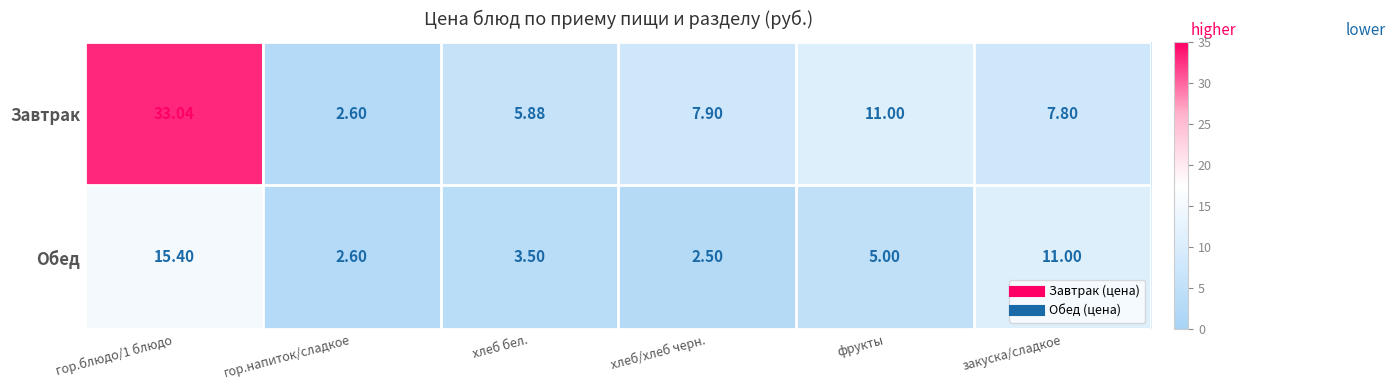

Rank the series by their average value, from highest to lowest.

Завтрак, Обед